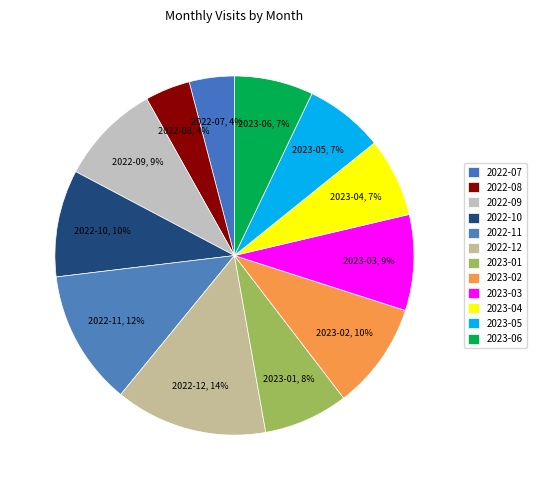

To the nearest percent, what percentage of the pie is 2023-01?

8%